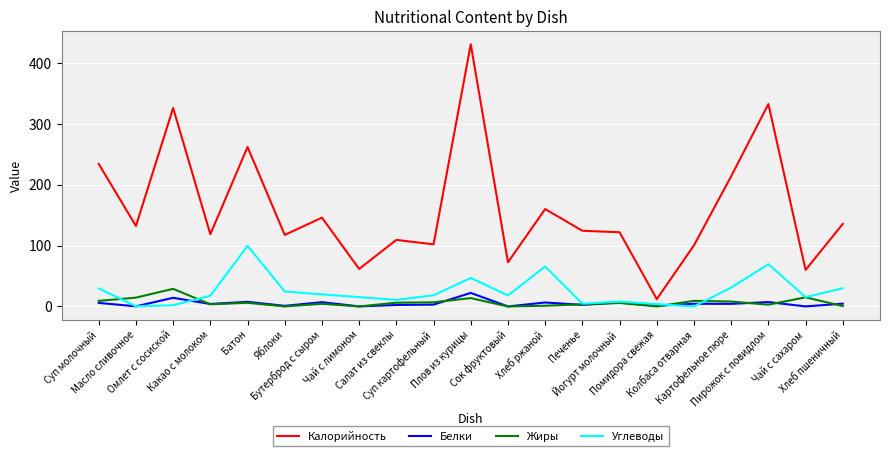

What value does the Белки series have at Масло сливочное?

0.2